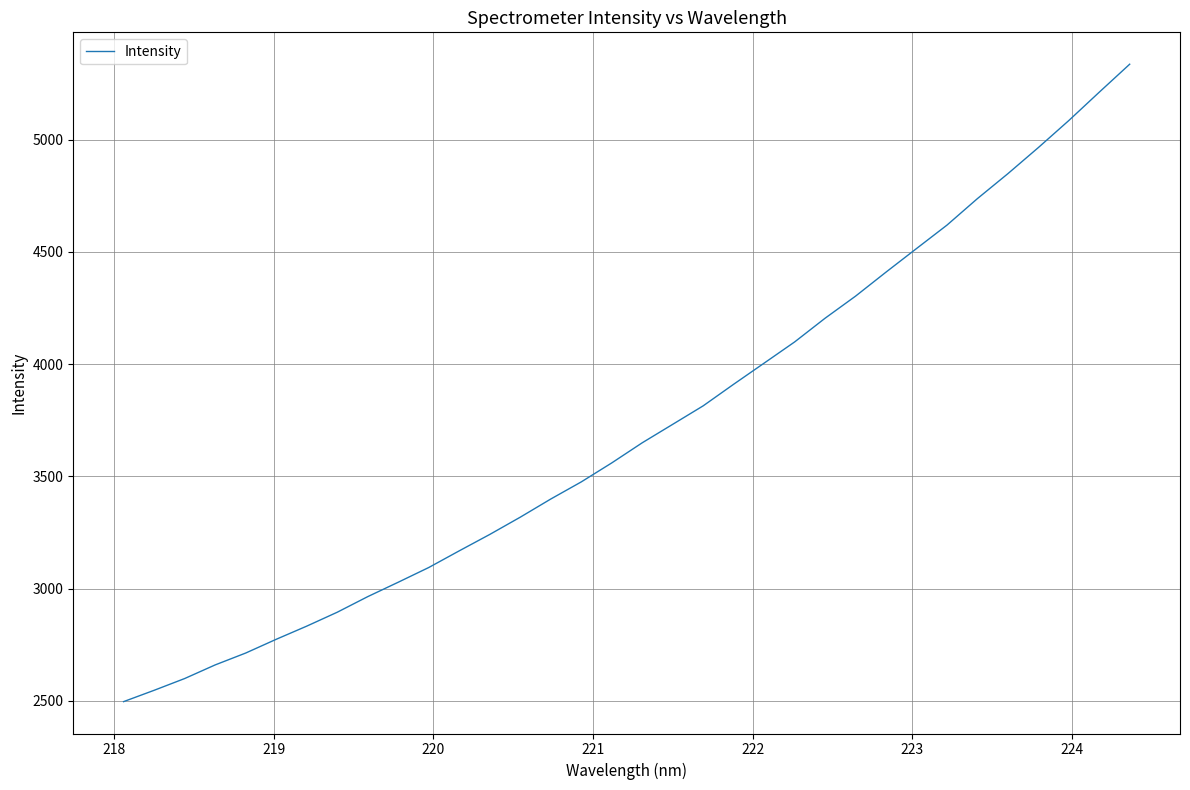

What is the difference between the maximum and minimum values?

2840.0